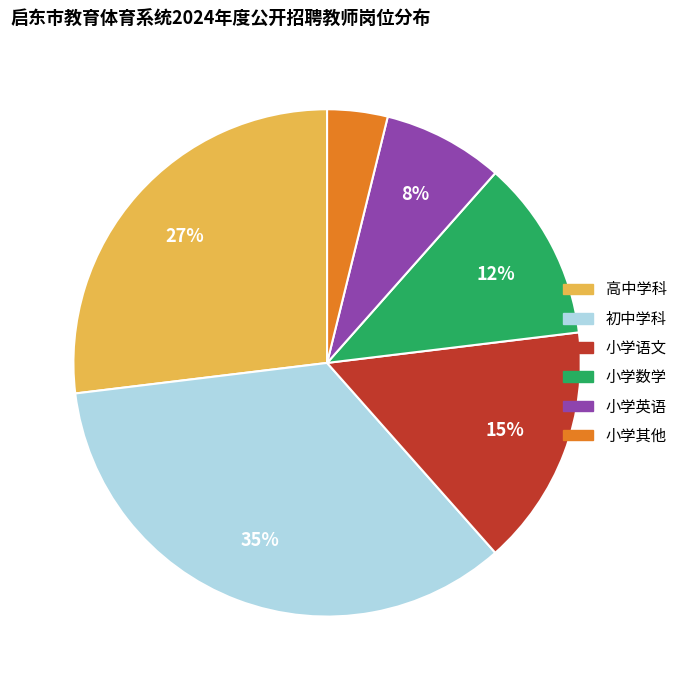

Rank the categories by value from highest to lowest.

初中学科, 高中学科, 小学语文, 小学数学, 小学英语, 小学其他